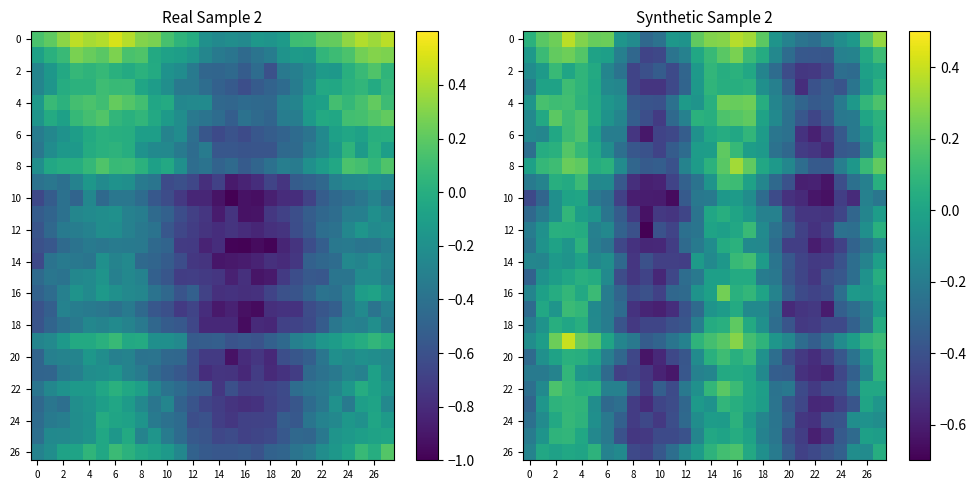

Between 12 and 24, which series saw the biggest shift?

22